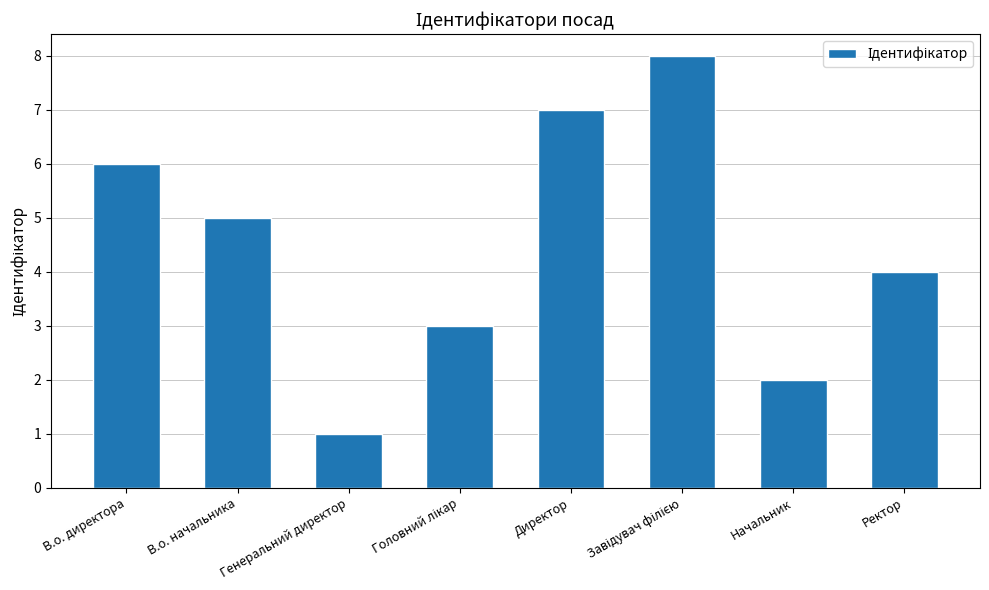

What is the sum of the values at Начальник and В.о. начальника?

7